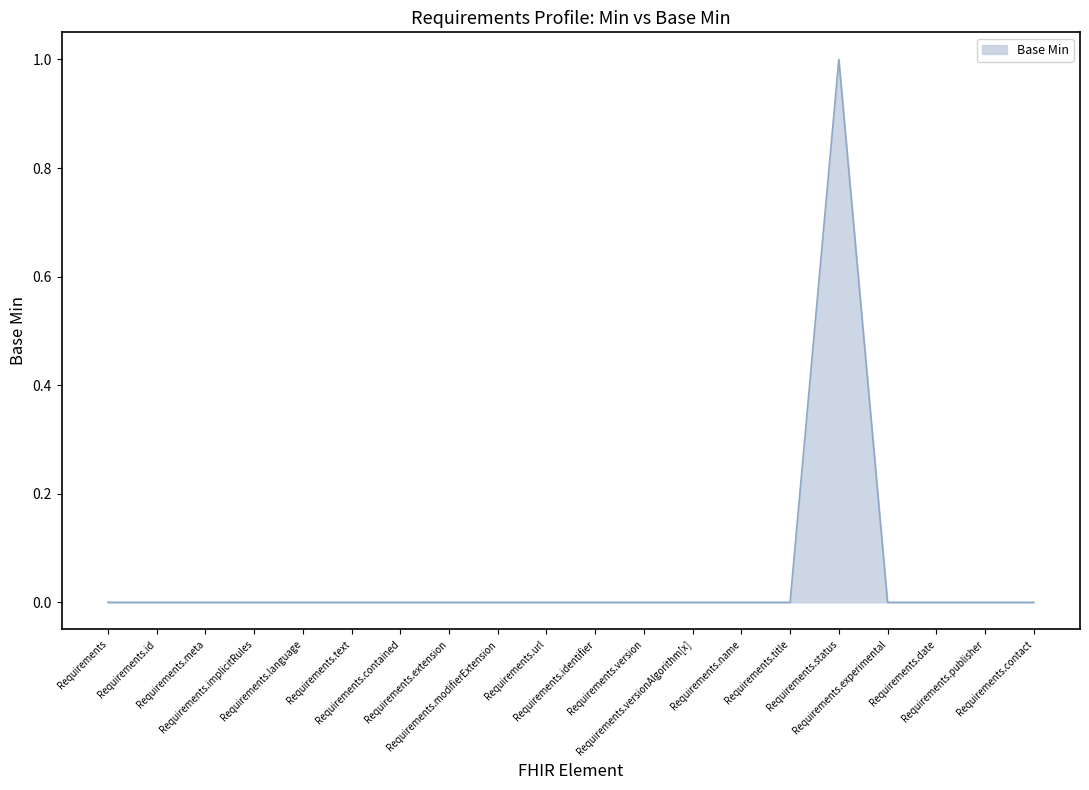

Reading left to right, what are all the values shown in this chart?

0	0	0	0	0	0	0	0	0	0	0	0	0	0	0	1	0	0	0	0